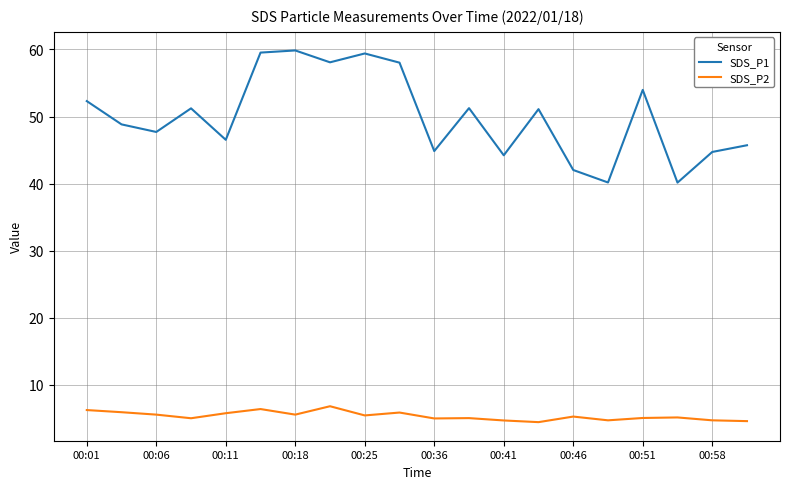

True or false: SDS_P1 and SDS_P2 cross at least once.

False